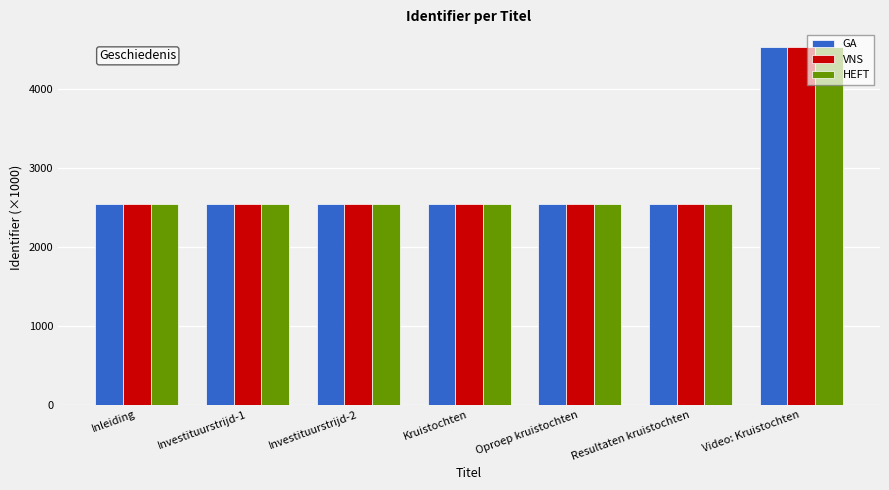

What is the smallest value displayed?

2539.7